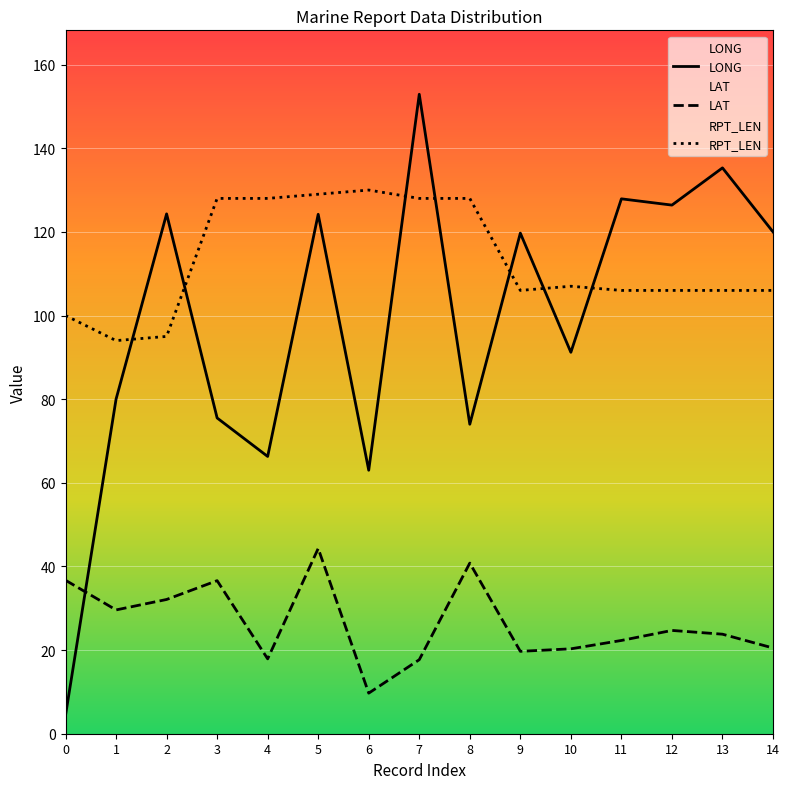

What is the value of the LAT point at the 2nd from the left?

29.6